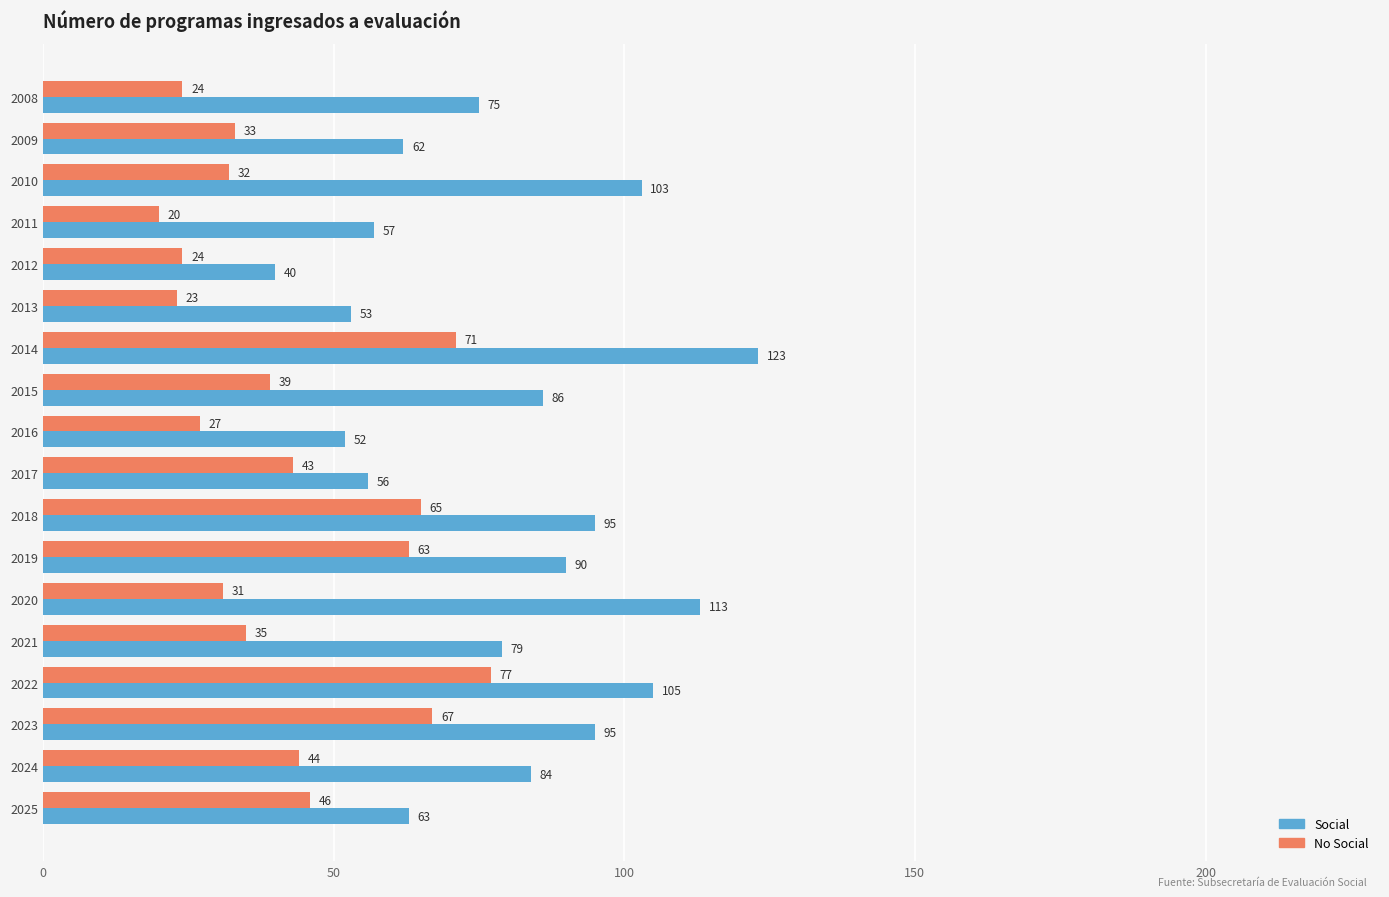

What is the difference between the second highest and minimum values in the No Social series?

51